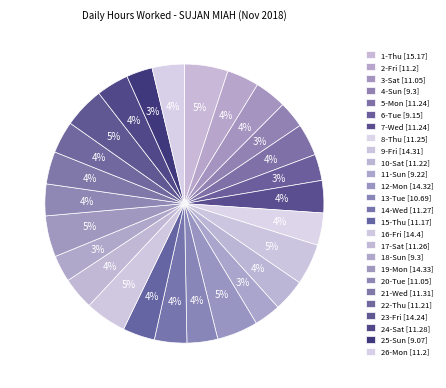

Is there any slice that represents more than half of the pie?

No